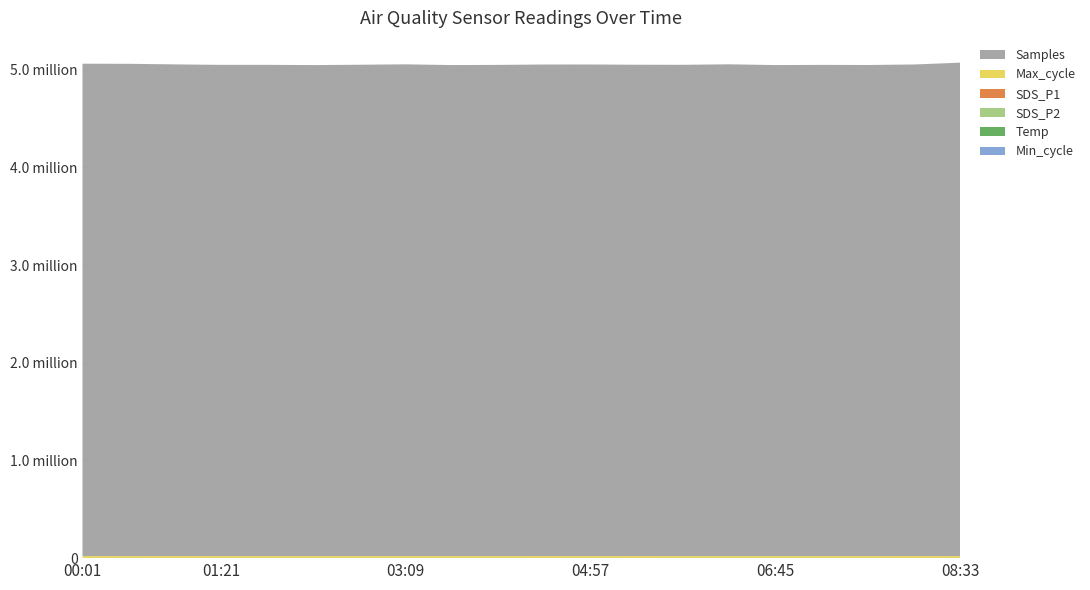

Reading right to left, extract all data points from this chart.

Min_cycle: 08:33=28.0	08:06=28.0	07:39=28.0	07:12=28.0	06:45=28.0	06:18=28.0	05:51=28.0	05:24=28.0	04:57=28.0	04:30=28.0	04:03=28.0	03:36=28.0	03:09=28.0	02:42=28.0	02:15=28.0	01:48=28.0	01:21=28.0	00:55=28.0	00:28=28.0	00:01=28.0
Temp: 08:33=17.5	08:06=17.4	07:39=17.3	07:12=17.2	06:45=17.1	06:18=17.0	05:51=16.9	05:24=16.8	04:57=16.7	04:30=16.6	04:03=16.5	03:36=16.4	03:09=16.3	02:42=16.2	02:15=16.1	01:48=16.0	01:21=15.9	00:55=15.7	00:28=15.6	00:01=15.7
SDS_P2: 08:33=19.2	08:06=19.3	07:39=19.4	07:12=19.6	06:45=19.8	06:18=19.9	05:51=20.1	05:24=20.3	04:57=20.5	04:30=20.8	04:03=21.2	03:36=21.9	03:09=22.6	02:42=23.8	02:15=24.5	01:48=25.2	01:21=29.0	00:55=25.6	00:28=20.4	00:01=30.8
SDS_P1: 08:33=92.8	08:06=66.8	07:39=48.5	07:12=61.5	06:45=70.4	06:18=53.1	05:51=54.9	05:24=56.3	04:57=58.9	04:30=62.3	04:03=68.9	03:36=75.4	03:09=80.2	02:42=88.5	02:15=93.7	01:48=102.5	01:21=83.2	00:55=71.3	00:28=74.8	00:01=457.7
Max_cycle: 08:33=20041.0	08:06=20613.0	07:39=20103.0	07:12=20056.0	06:45=20055.0	06:18=20067.0	05:51=20040.0	05:24=20437.0	04:57=20060.0	04:30=20410.0	04:03=20055.0	03:36=20067.0	03:09=20060.0	02:42=20052.0	02:15=20049.0	01:48=20106.0	01:21=20088.0	00:55=20549.0	00:28=20059.0	00:01=20056.0
Samples: 08:33=5052657.0	08:06=5033442.0	07:39=5028765.0	07:12=5029906.0	06:45=5028006.0	06:18=5035877.0	05:51=5030750.0	05:24=5031149.0	04:57=5033961.0	04:30=5033442.0	04:03=5029906.0	03:36=5028006.0	03:09=5035535.0	02:42=5031416.0	02:15=5027889.0	01:48=5030275.0	01:21=5030172.0	00:55=5034675.0	00:28=5040943.0	00:01=5041668.0